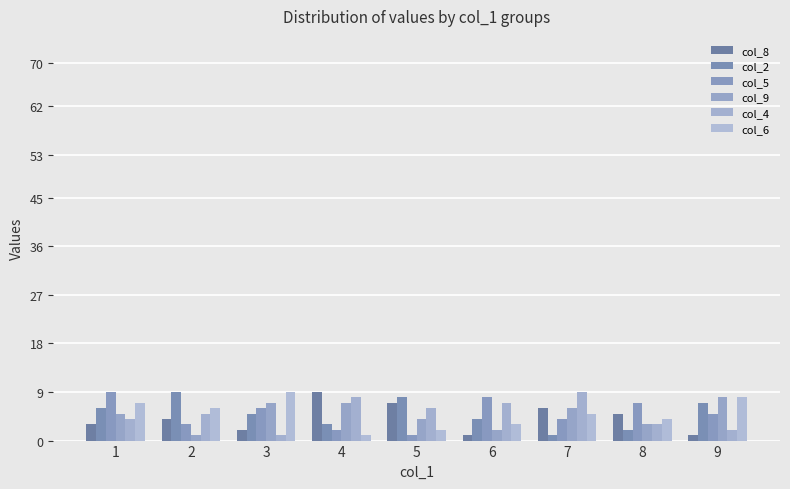

How many distinct data groups are displayed?

6